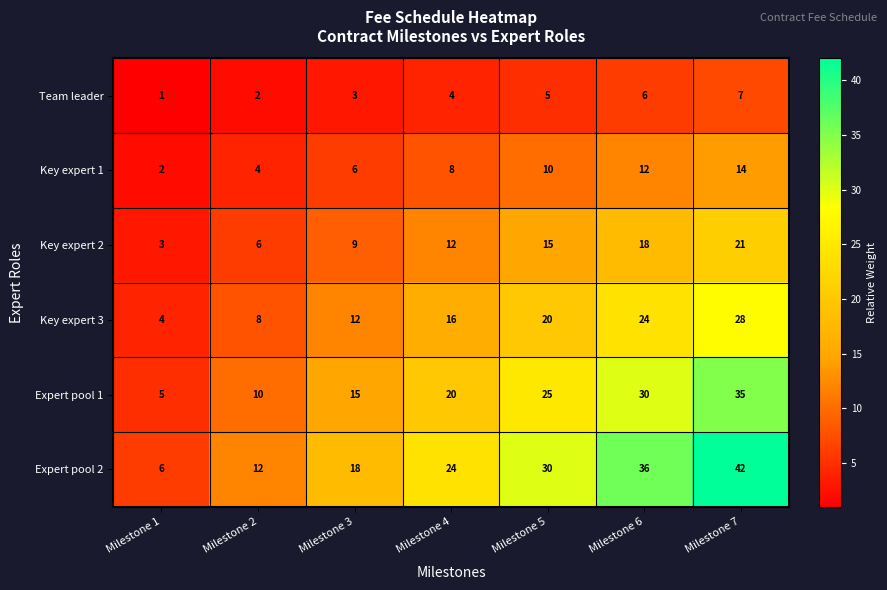

True or false: Expert pool 2 has a value of 36 at Milestone 6.

True